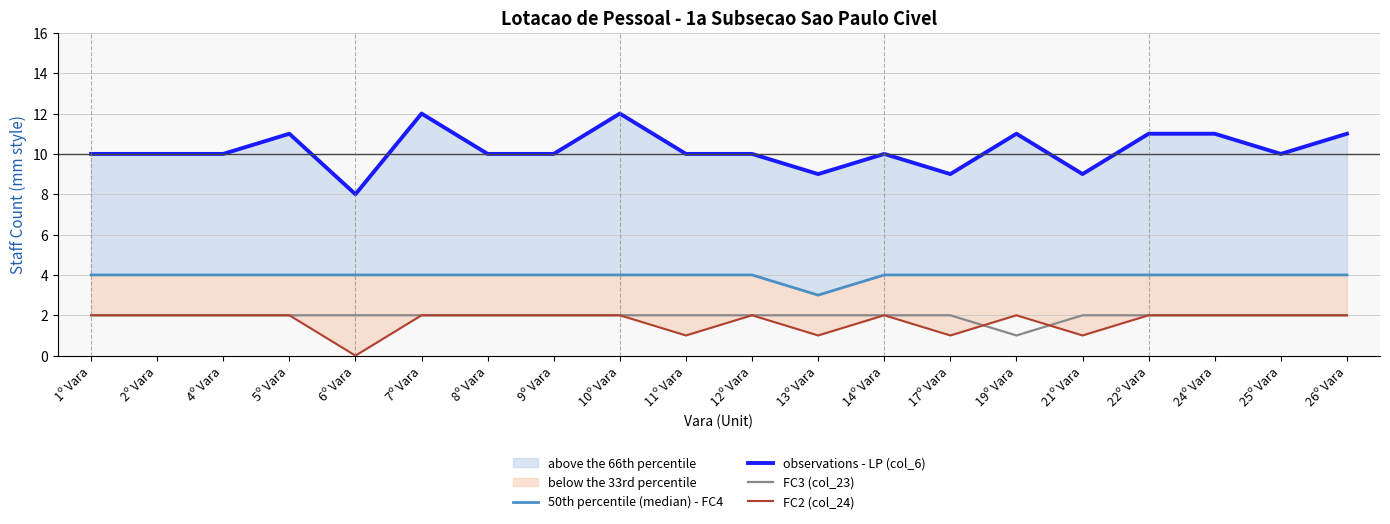

How many data points in observations - LP (col_6) are less than 10?

4